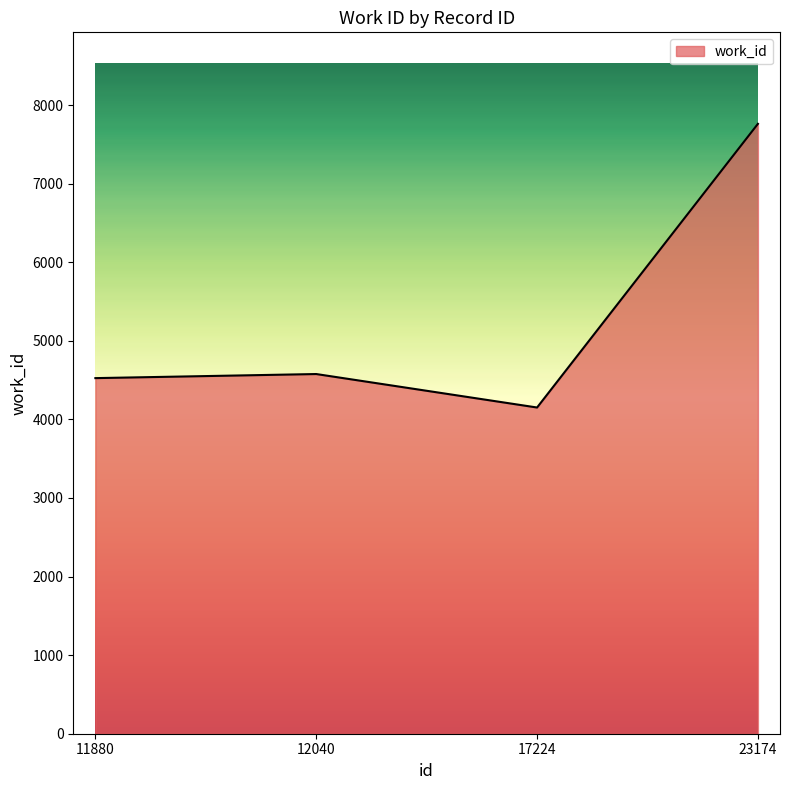

Reading right to left, extract all data points from this chart.

7761	4151	4577	4525